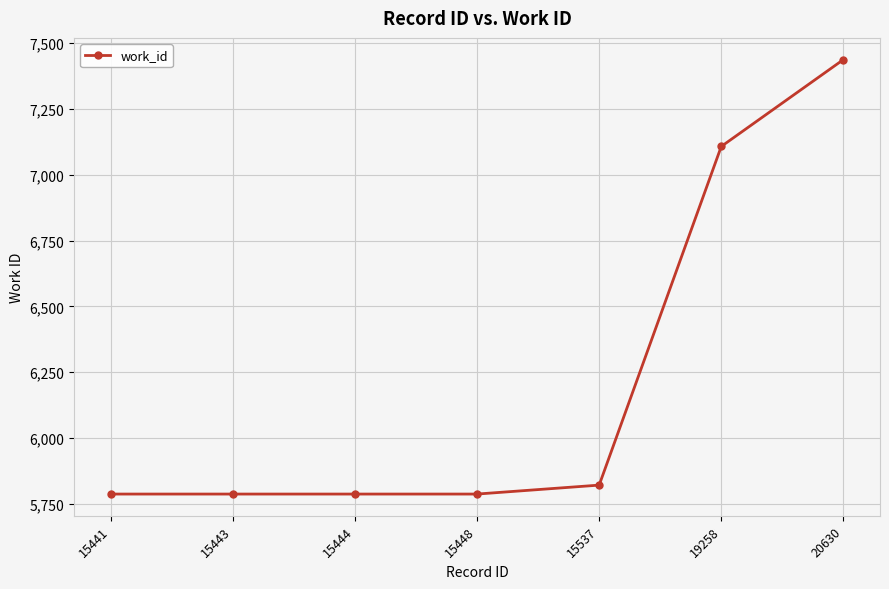

At which category does the chart reach its peak across all series?

20630